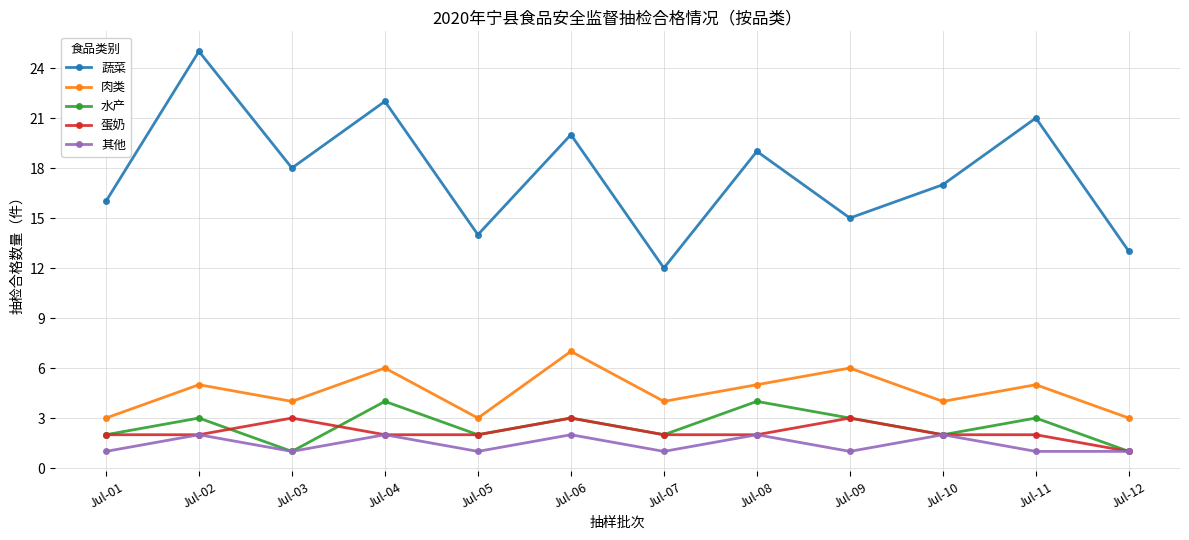

List the series in order of their peak value, highest first.

蔬菜, 肉类, 水产, 蛋奶, 其他